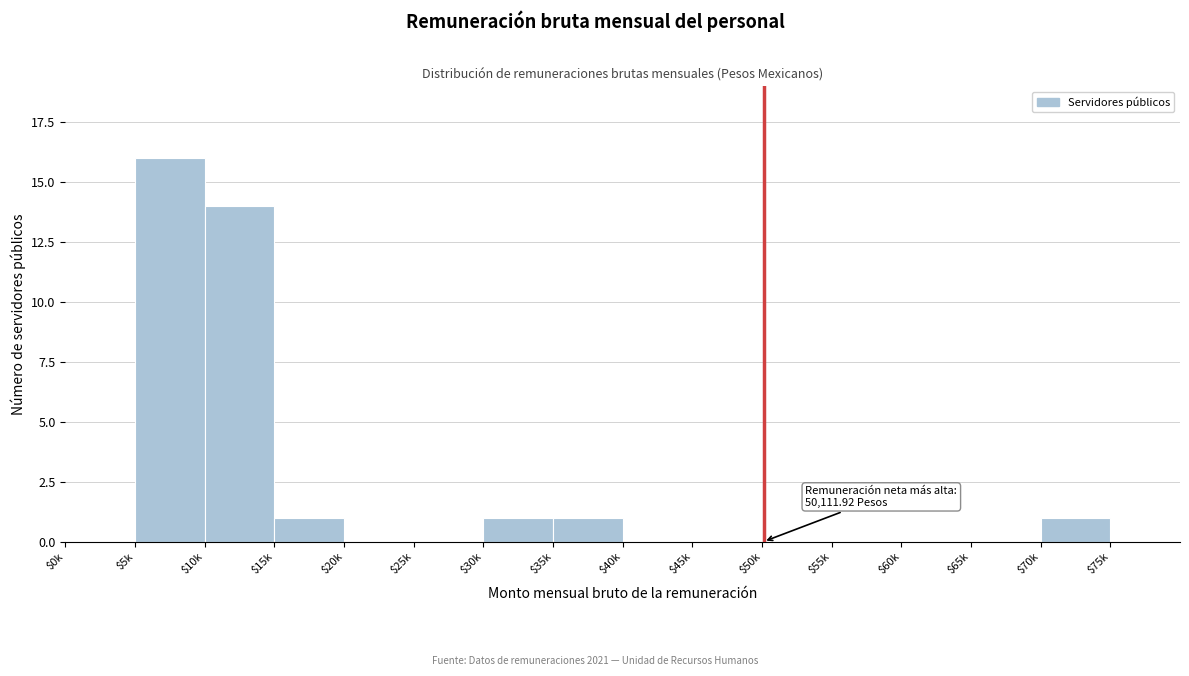

Which category has the highest value across all series?

$5k